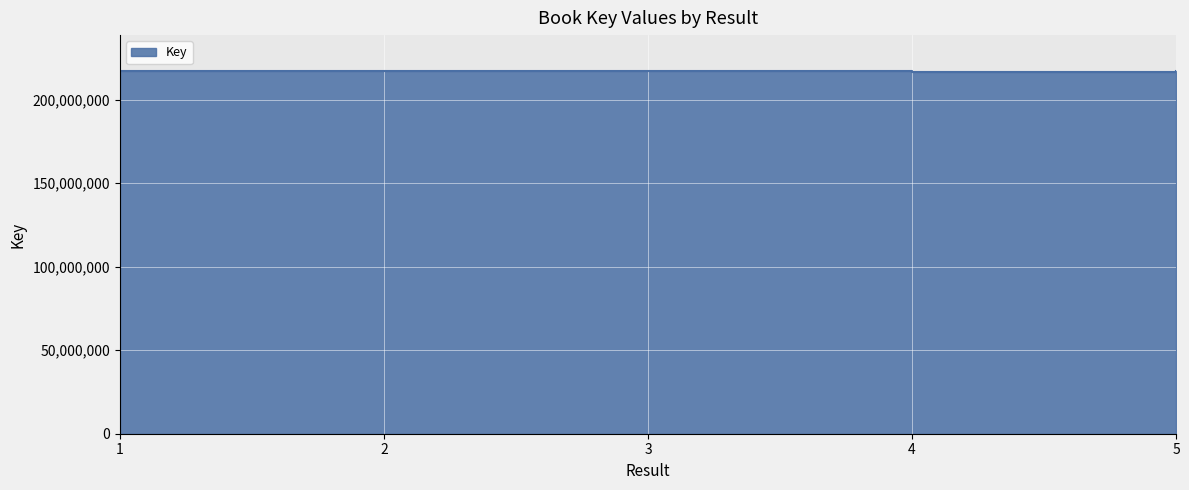

What is the difference between the maximum and minimum values?

129291